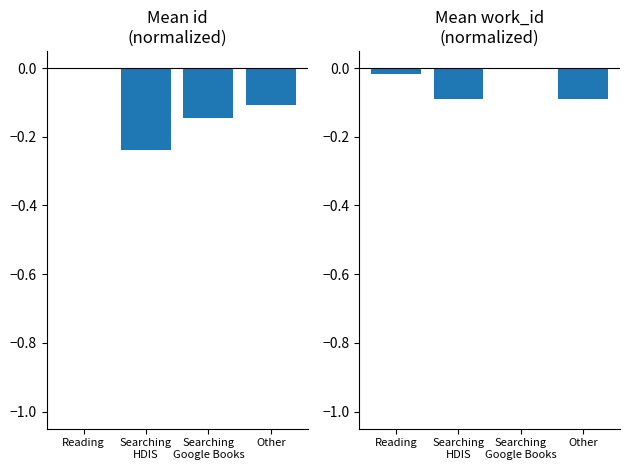

What is the sum of the Mean work_id values at Searching
HDIS and Reading?

-0.1